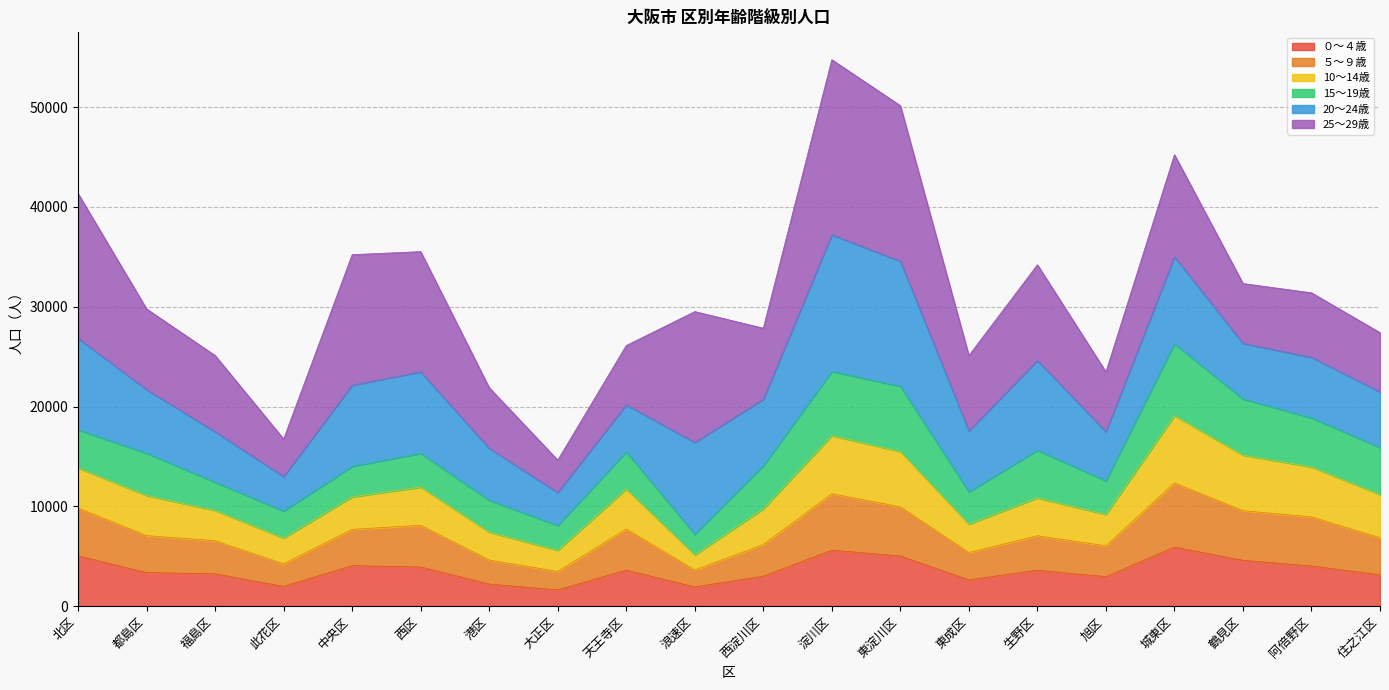

What is the minimum value for ０～４歳?

1634